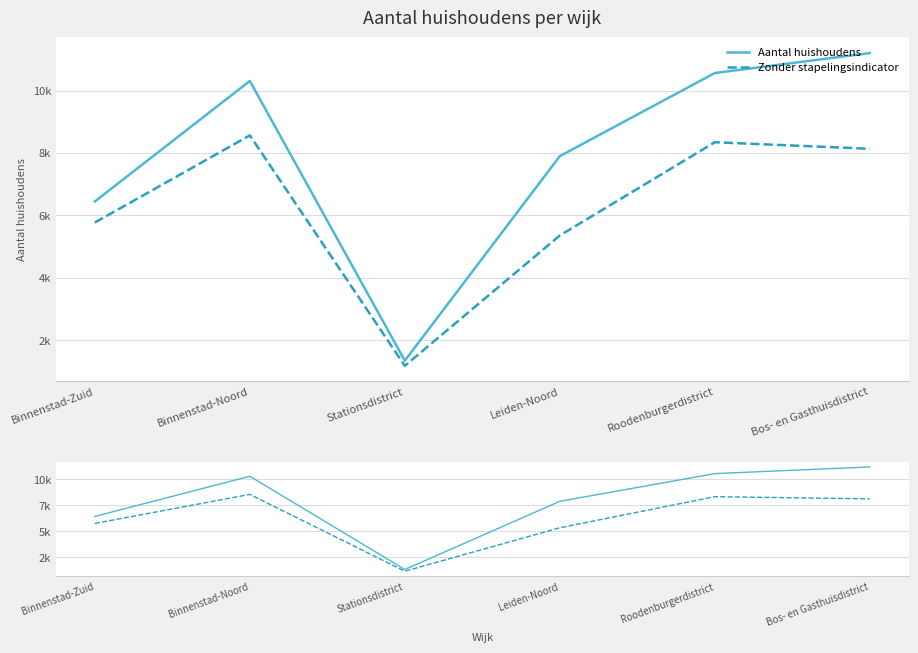

What is the smallest value displayed?

1175